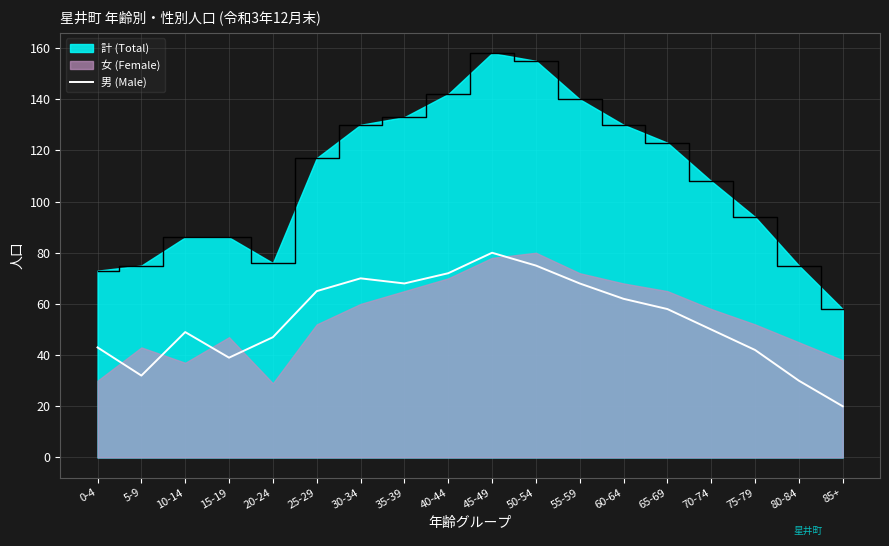

What is the minimum value shown in the chart?

20